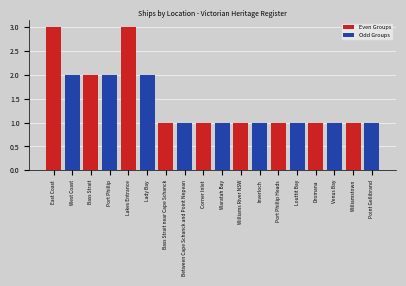

Does the chart contain stacked bars?

No